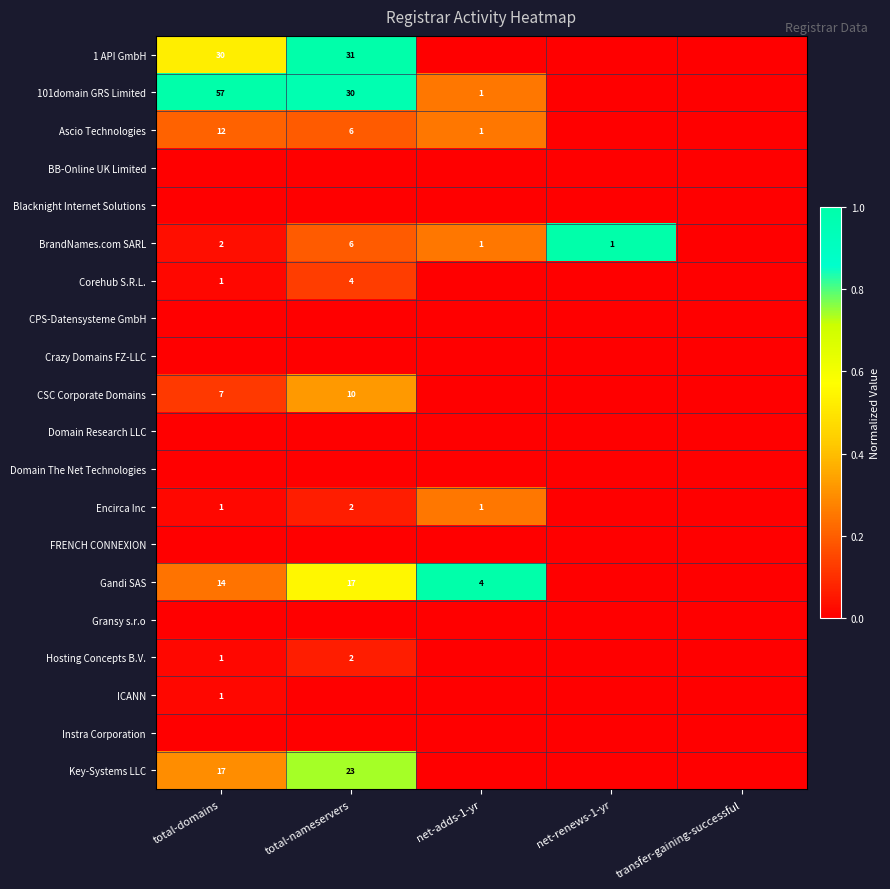

What is the difference between the highest and lowest values at net-renews-1-yr?

1.0